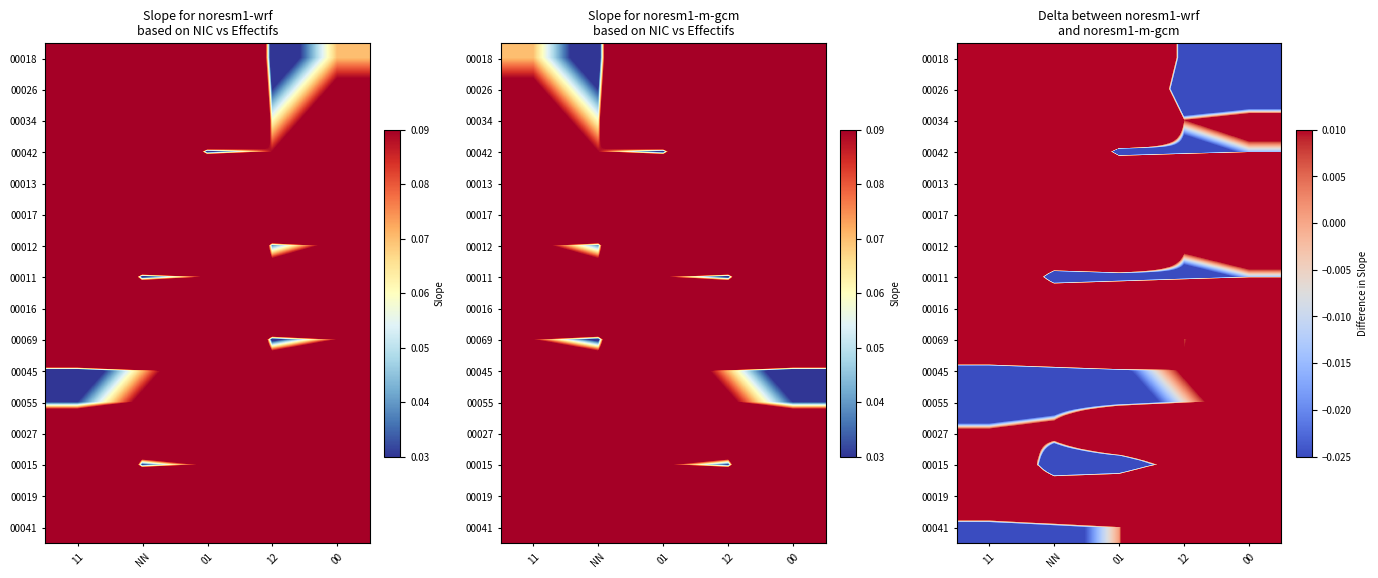

At which category does the chart reach its minimum across all series?

NN